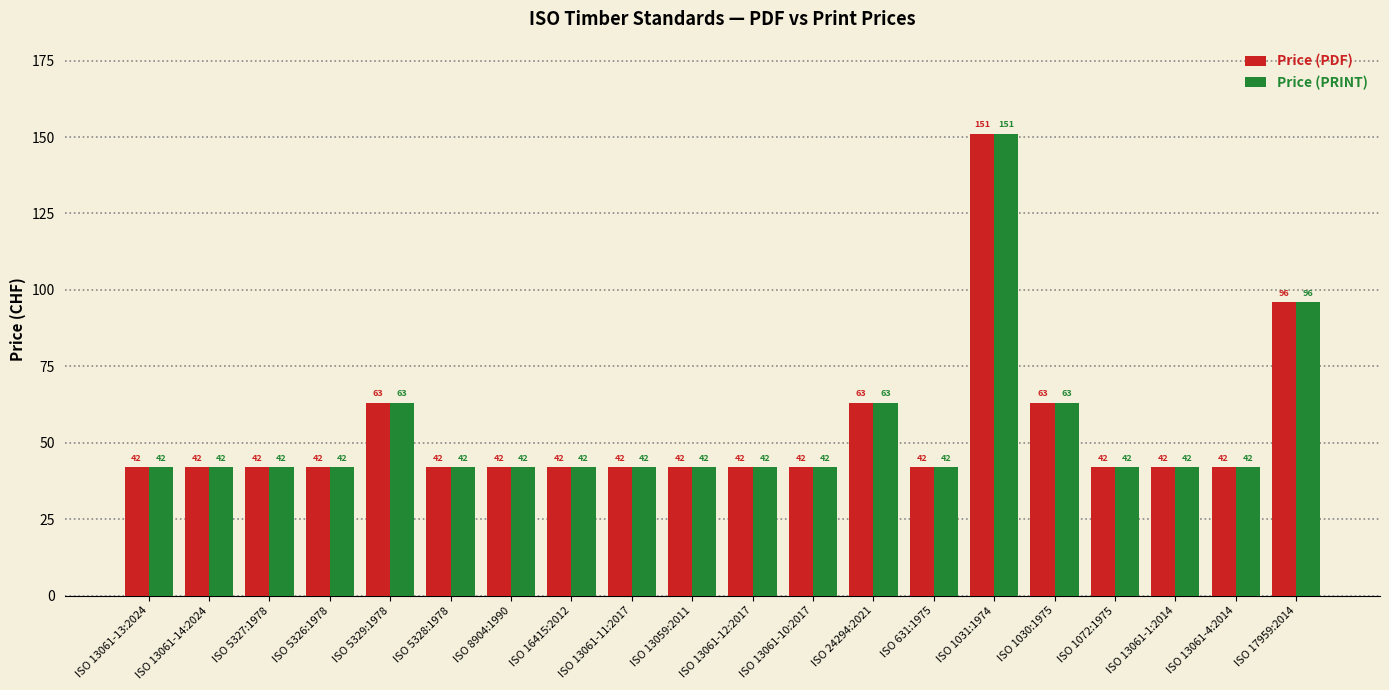

At how many categories does at least one series exceed 91?

2